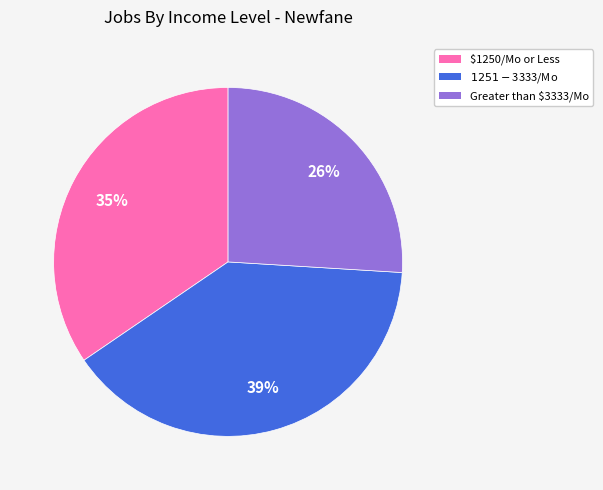

Is there any slice that represents more than half of the pie?

No